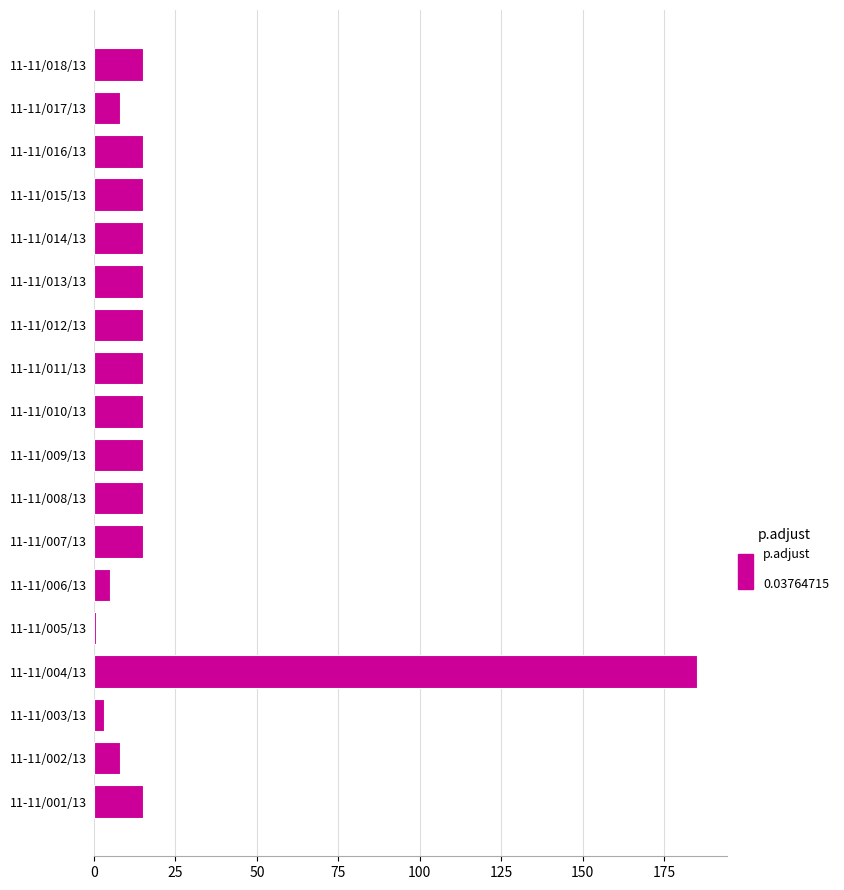

What is the sum of the values at 11-11/001/13 and 11-11/006/13?

20.0